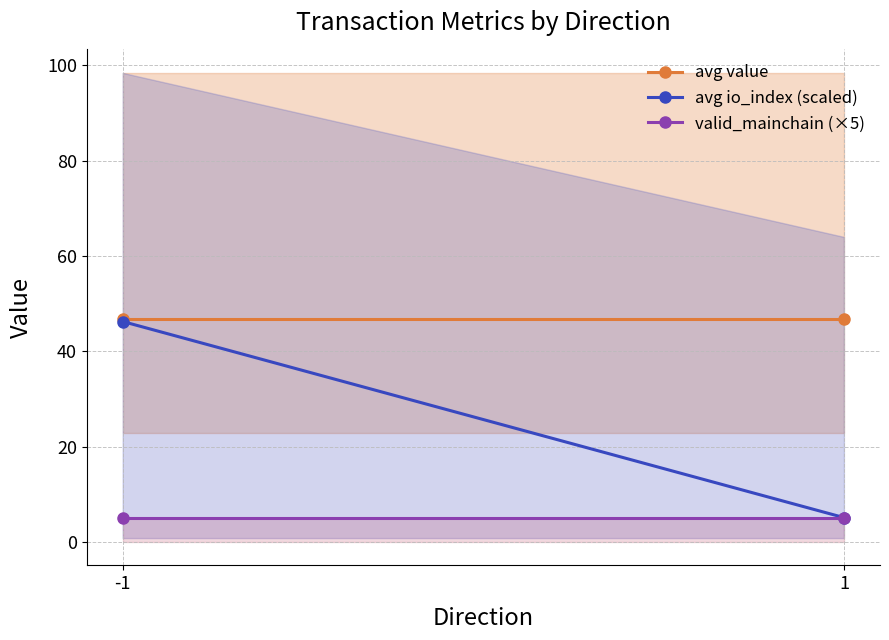

How many lines are shown in the chart?

3